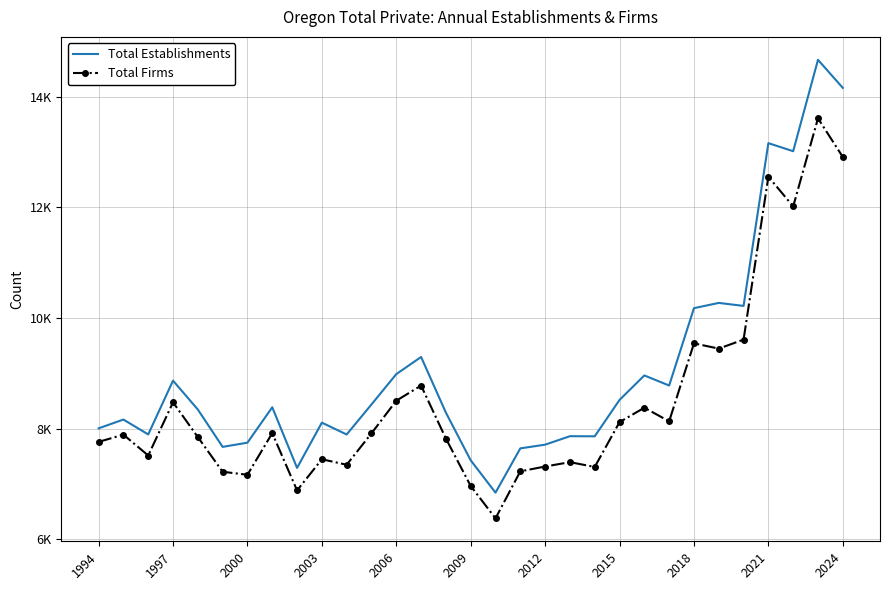

What is the average value of the Total Establishments series?

9051